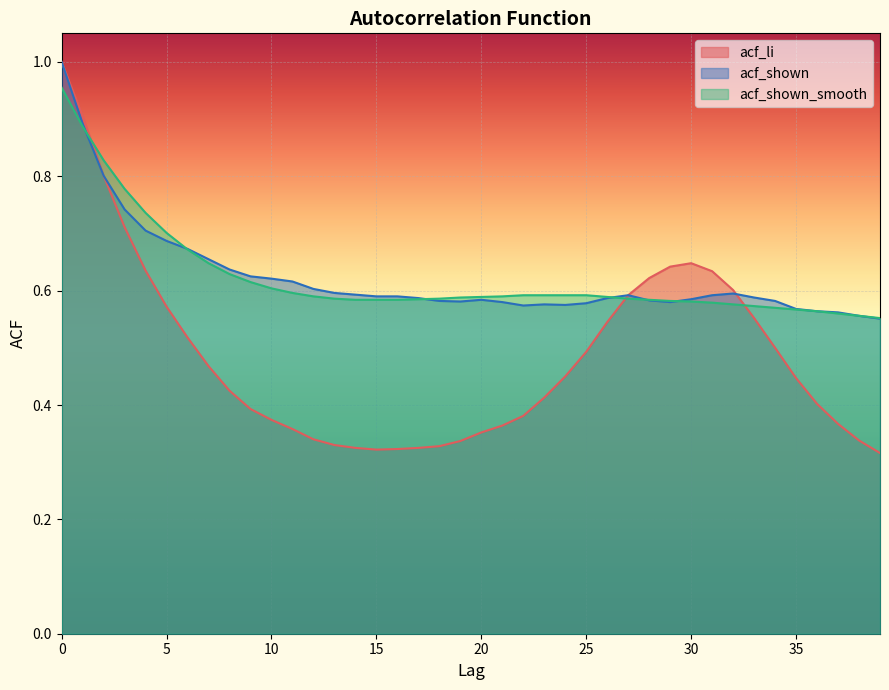

How many lines are shown in the chart?

3